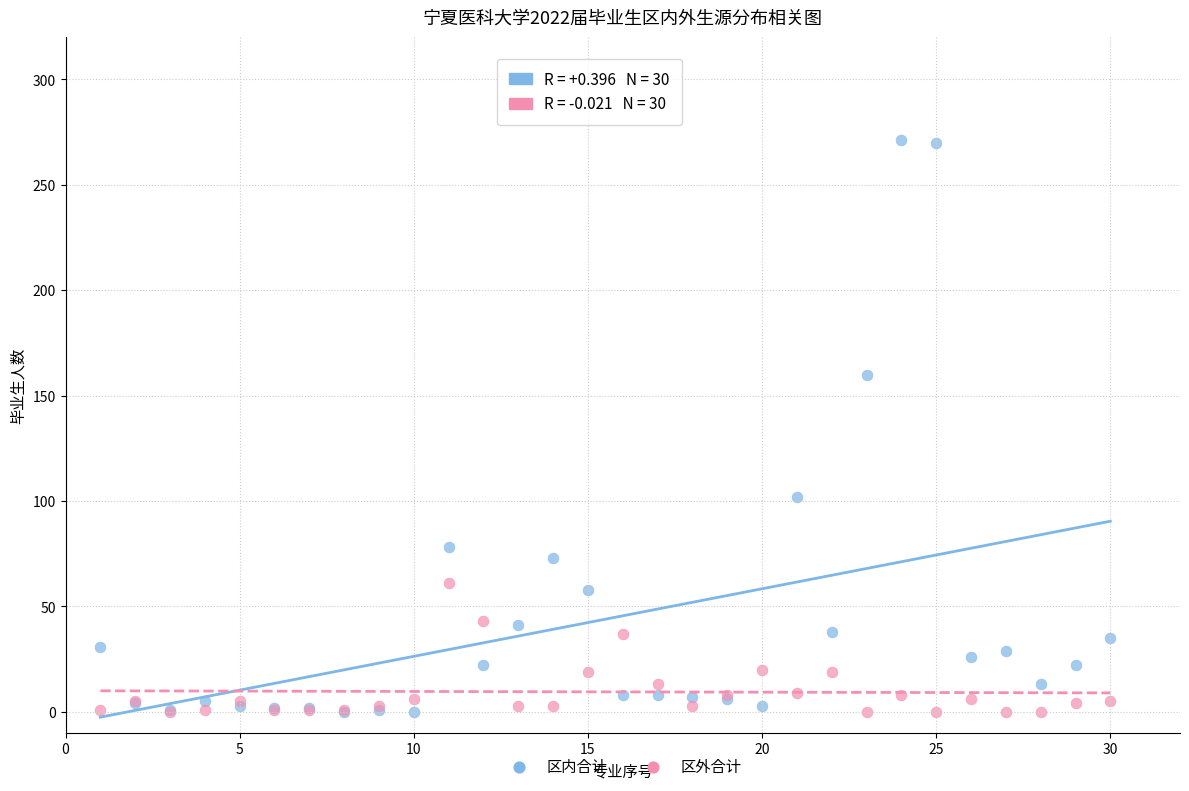

What are all the series names shown in the legend?

区内合计, 区外合计